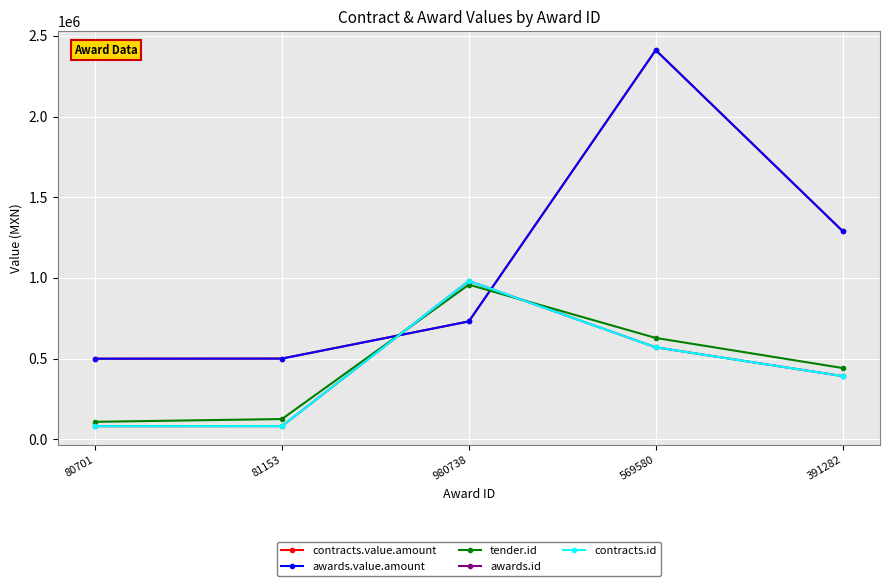

In tender.id, how many points are higher than both neighbors (excluding endpoints)?

1